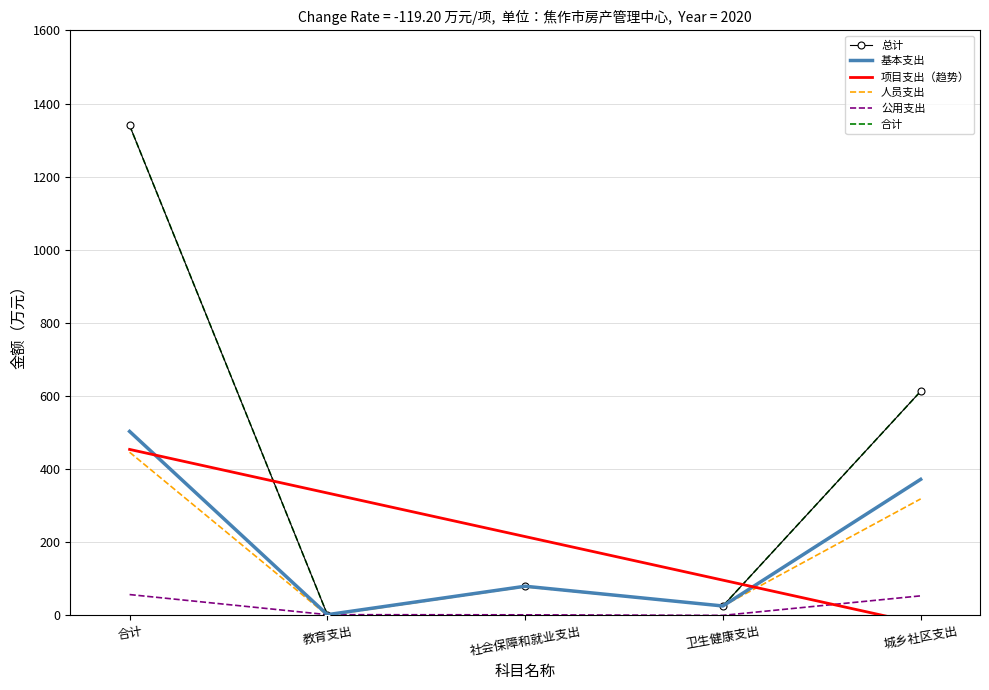

True or false: 合计 has more than 1 points higher than both neighbors.

False